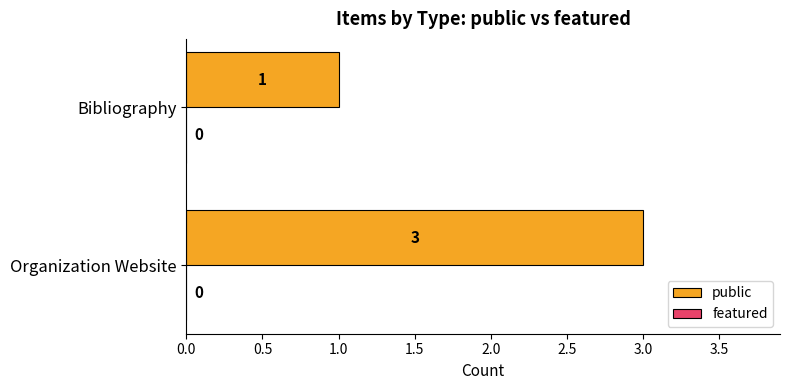

Which has a higher value, Organization Website or Bibliography?

Organization Website